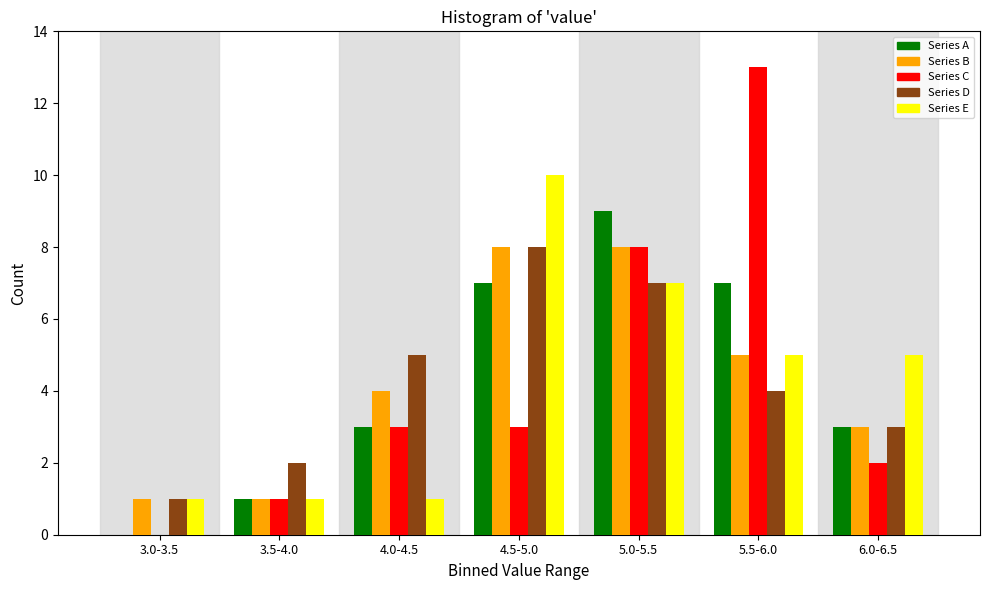

At which label is Series C closest to 6?

5.0-5.5